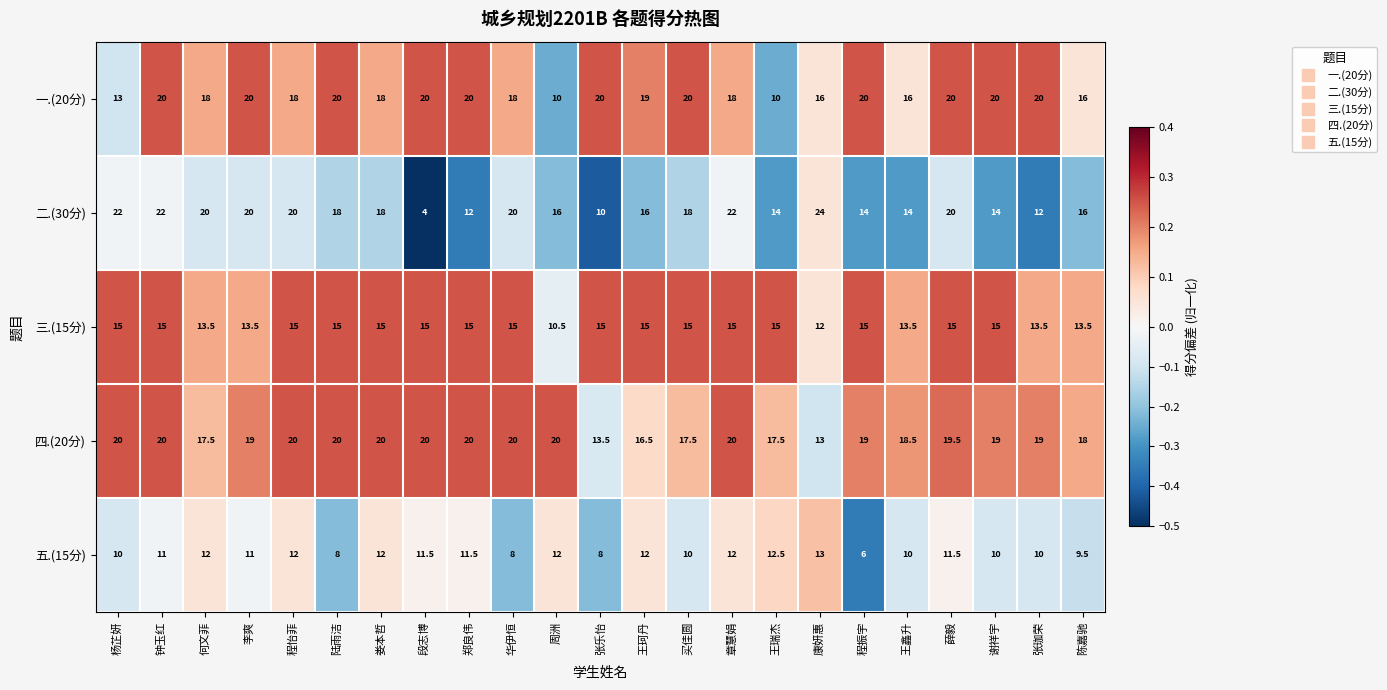

How many distinct data groups are displayed?

5